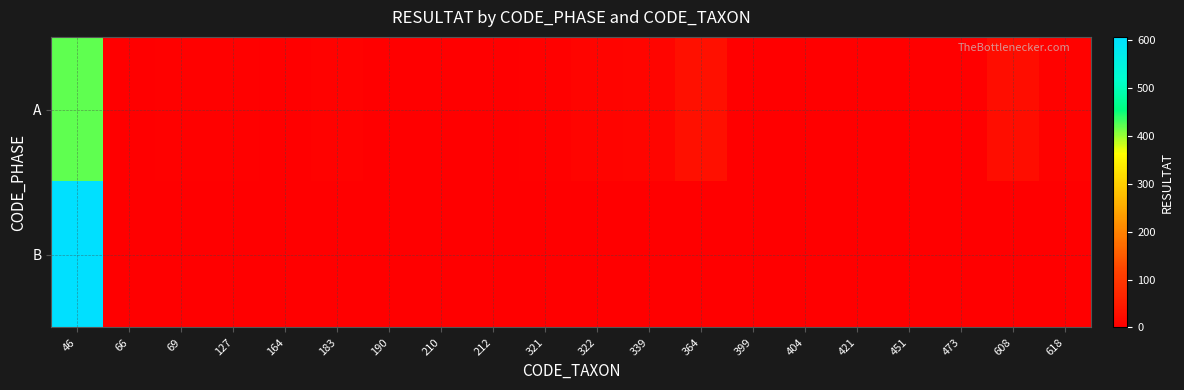

Which label corresponds to the largest value in the chart?

46